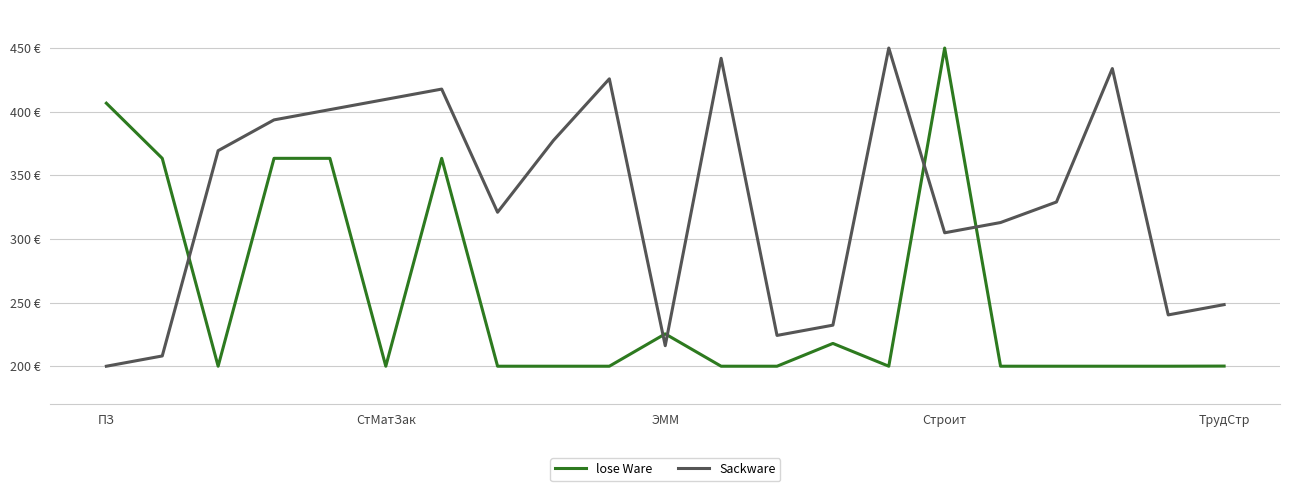

Is this an area chart (filled region under the line)?

No